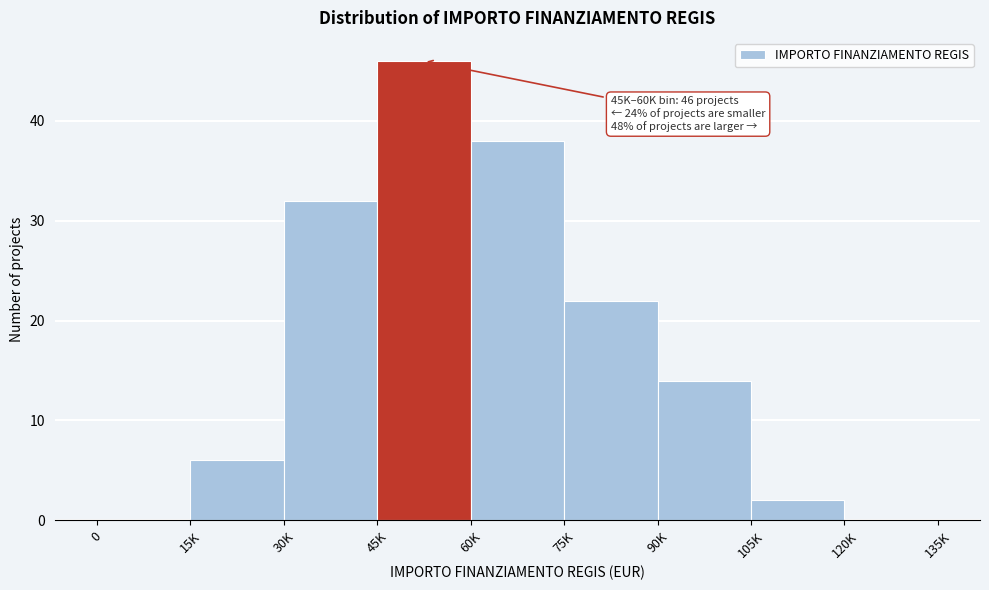

Reading right to left, transcribe all the data shown in this chart.

120K=0	105K=2	90K=14	75K=22	60K=38	45K=46	30K=32	15K=6	0=0